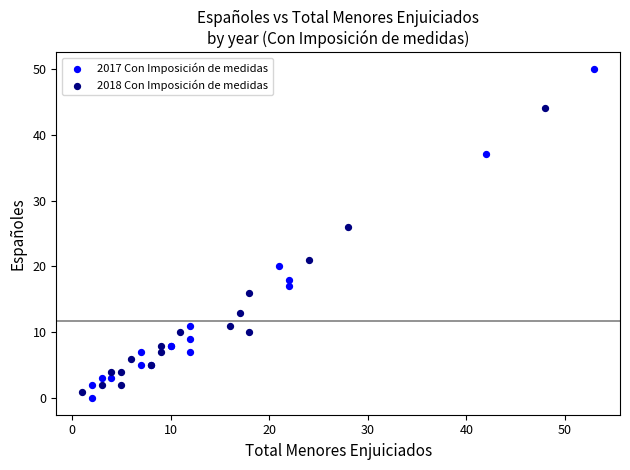

Which series reaches the maximum Y coordinate?

2017 Con Imposición de medidas